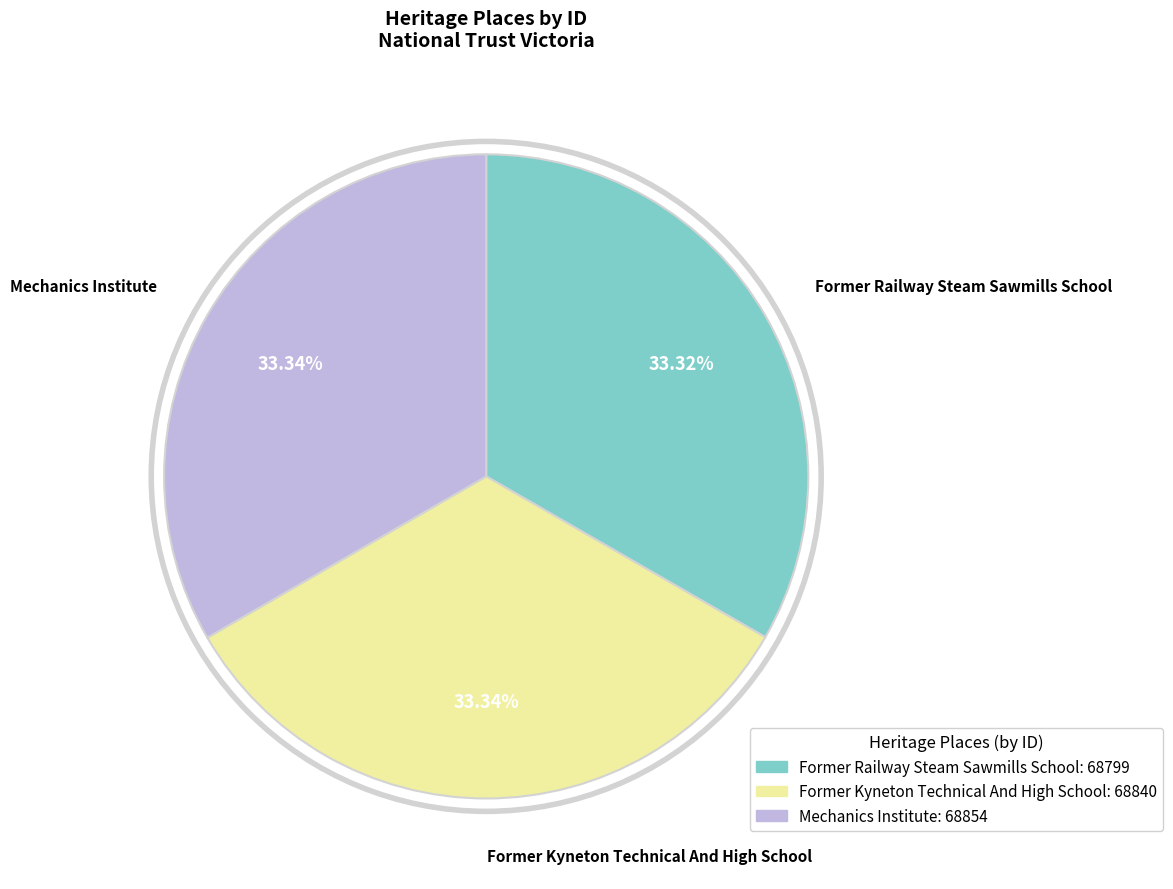

What portion of the pie excludes Mechanics Institute?

66.7%